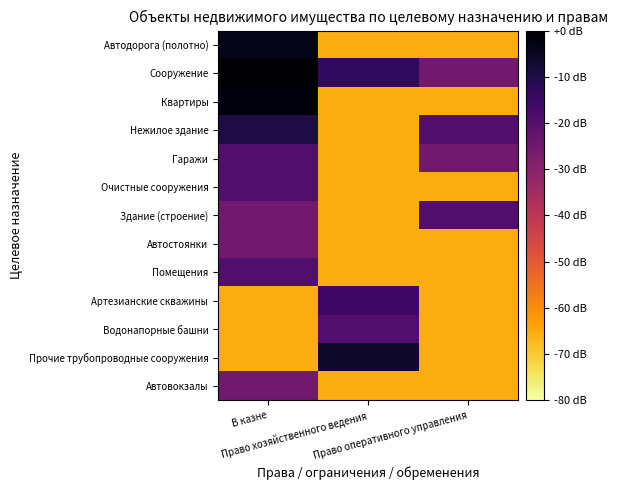

What is the smallest value displayed?

-65.1